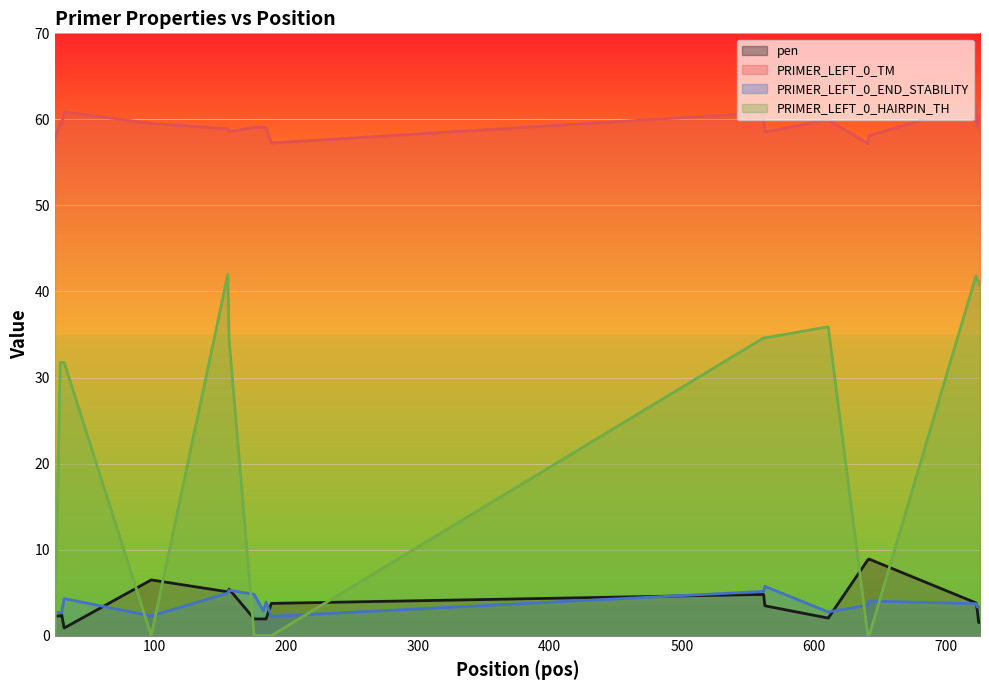

Is the value of PRIMER_LEFT_0_END_STABILITY at 98 greater than the value of PRIMER_LEFT_0_TM at 98?

No